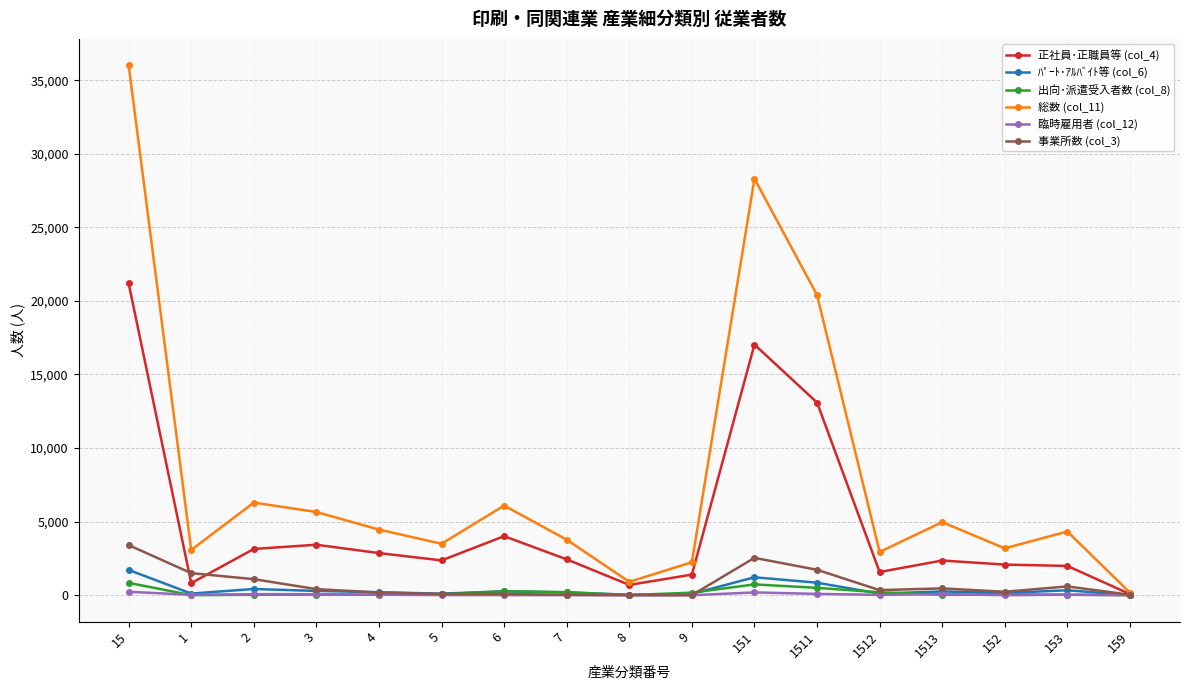

Which category has the highest value in the 総数 (col_11) series?

15